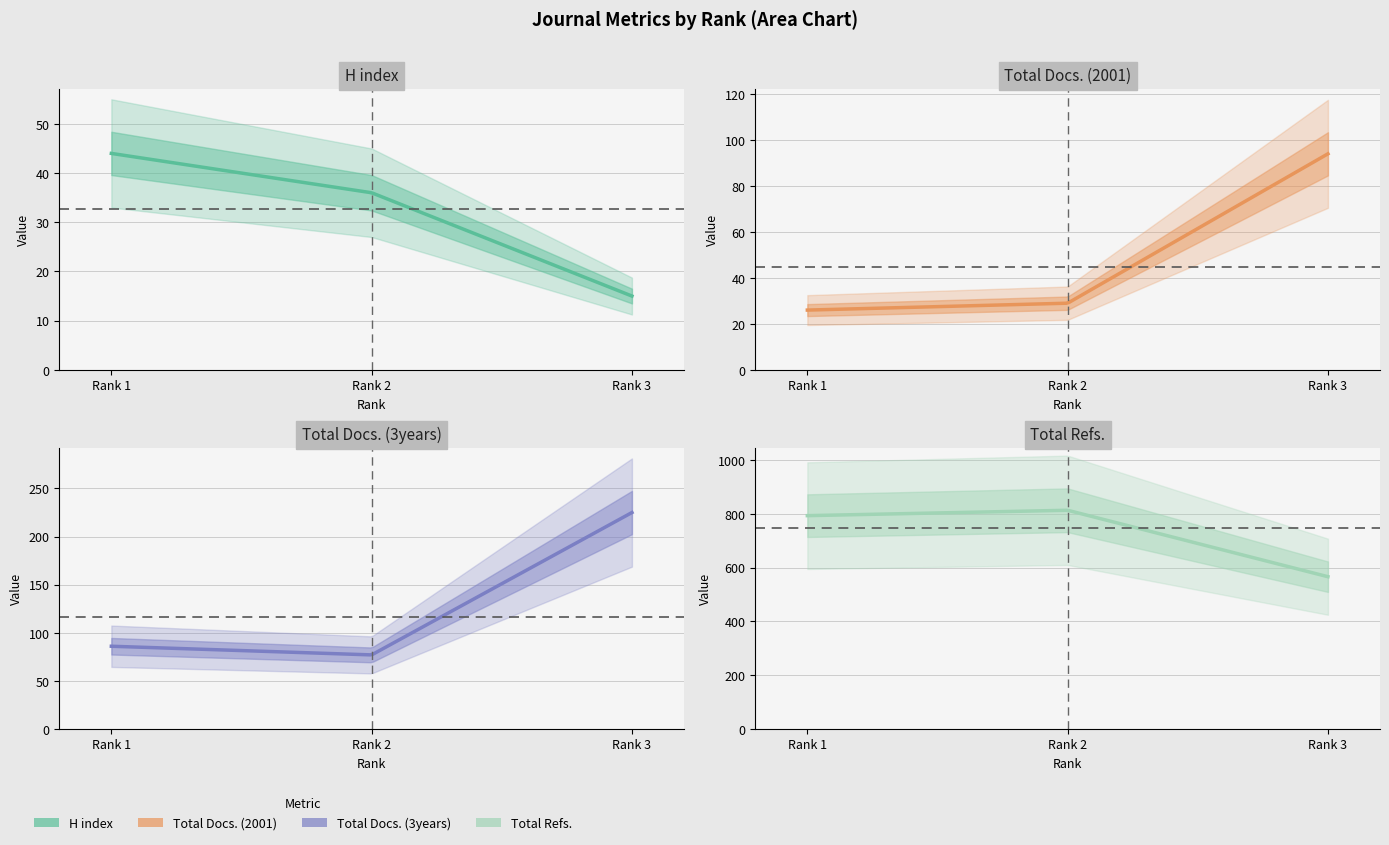

What is the sum of all H index values?

95